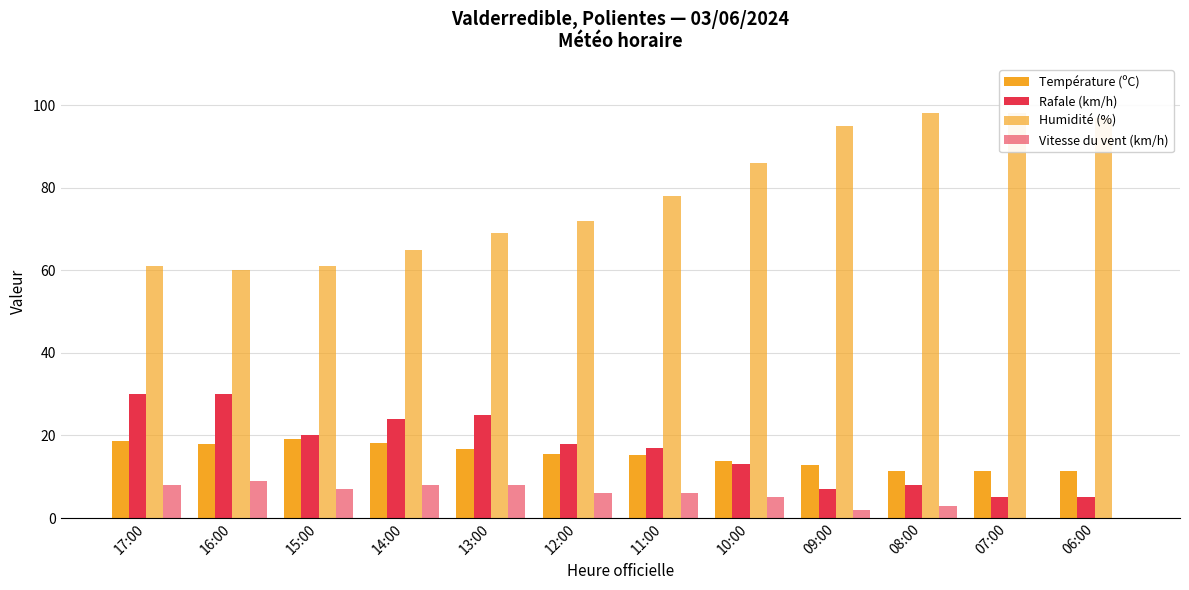

What is the total value across all series at 14:00?

115.2